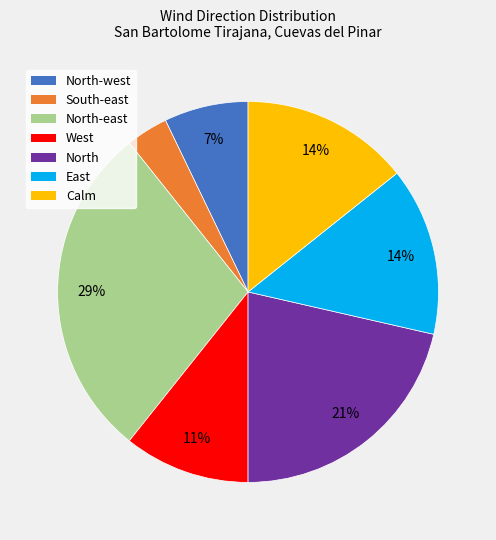

To the nearest percent, what is the difference between the largest and smallest slice percentages?

25%